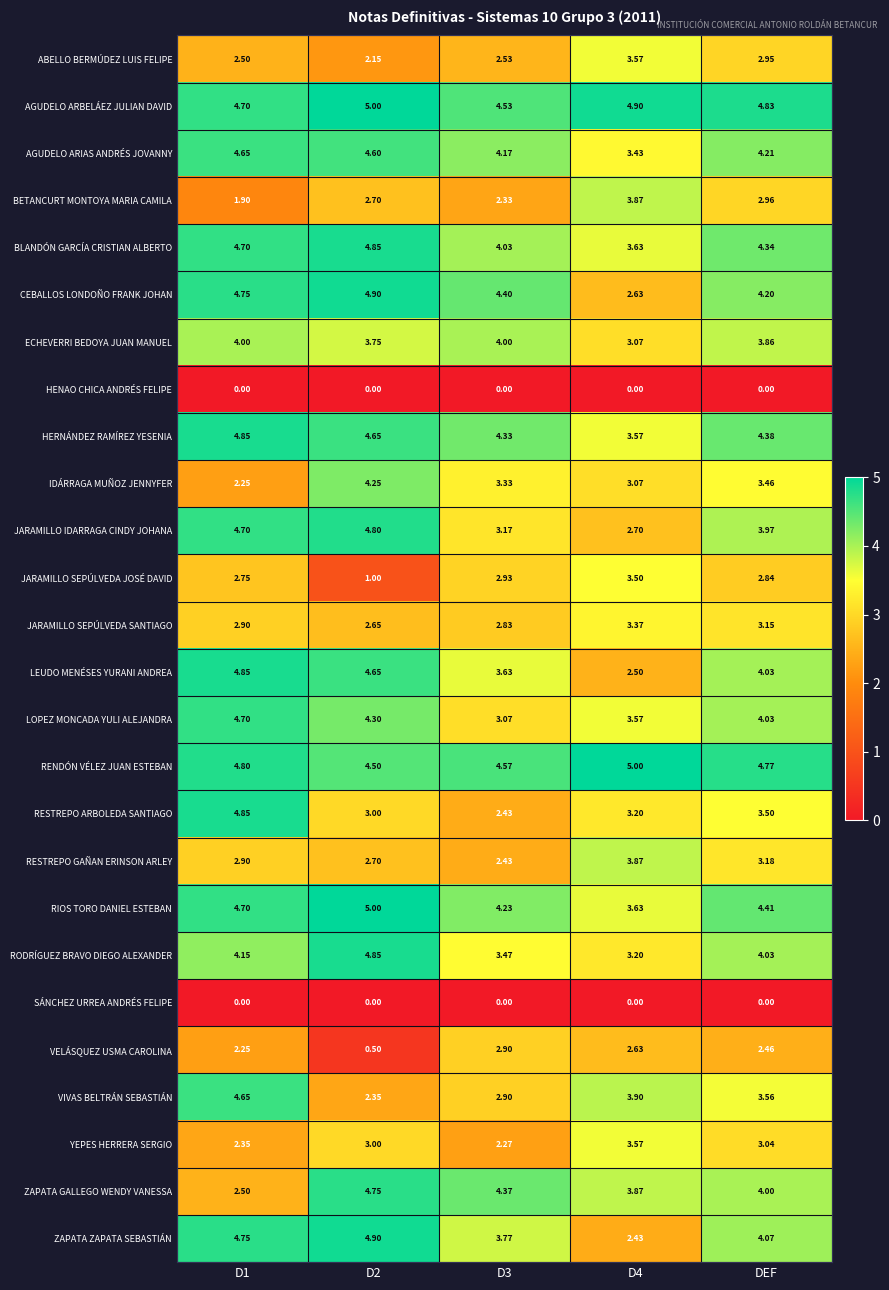

Which series has the widest spread of values?

JARAMILLO SEPÚLVEDA JOSÉ DAVID